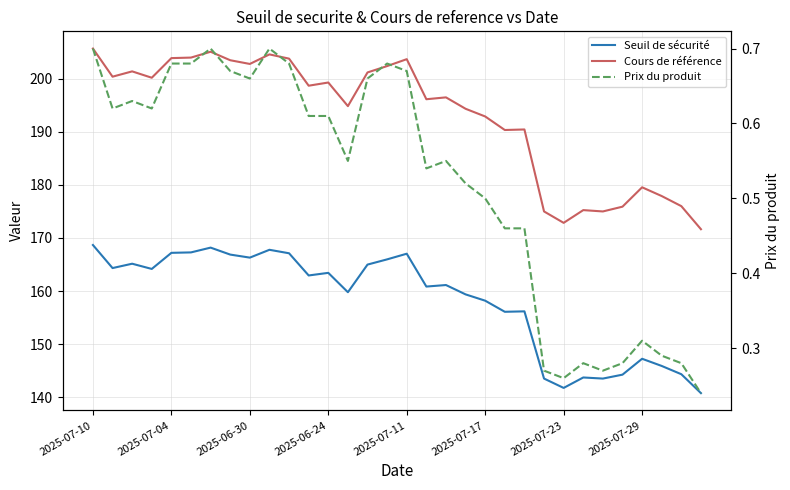

At 23, list the series in order from largest to smallest.

Cours de référence, Seuil de sécurité, Prix du produit